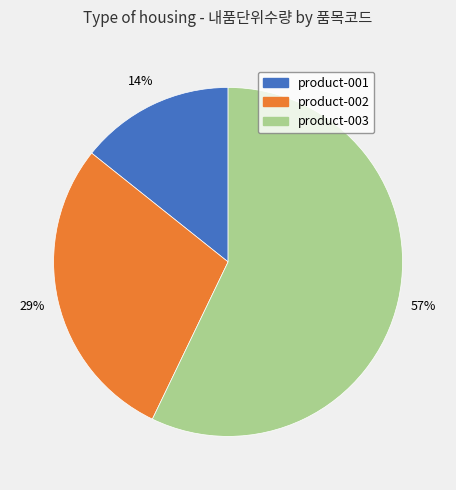

Rank the categories by value from highest to lowest.

product-003, product-002, product-001